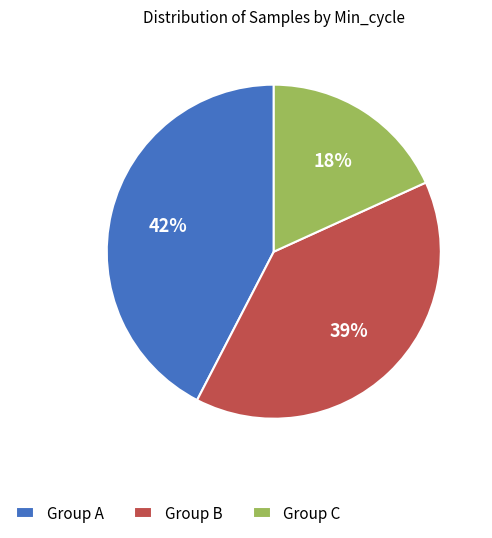

Is there any slice that represents more than half of the pie?

No